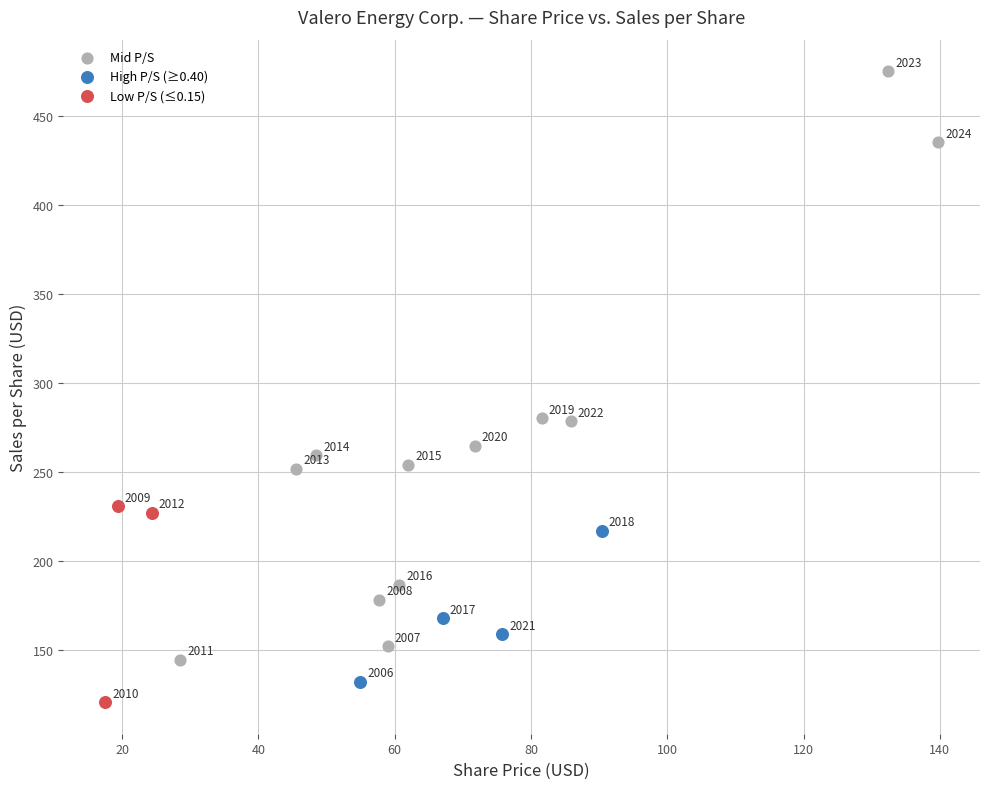

Which series reaches the minimum Y coordinate?

Low P/S (≤0.15)